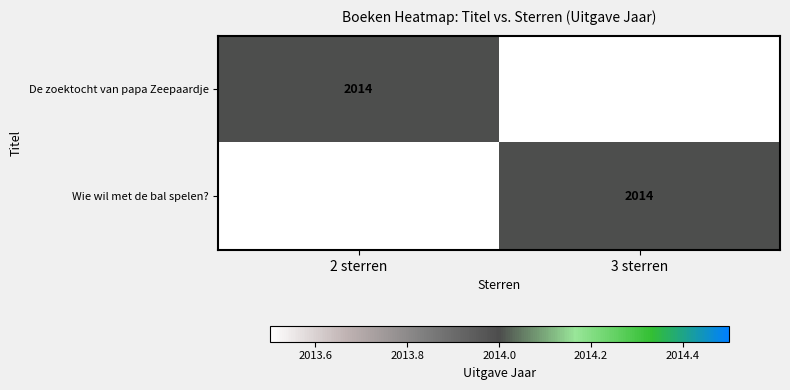

The Wie wil met de bal spelen? series shows 933 at 3 sterren. True or false?

False